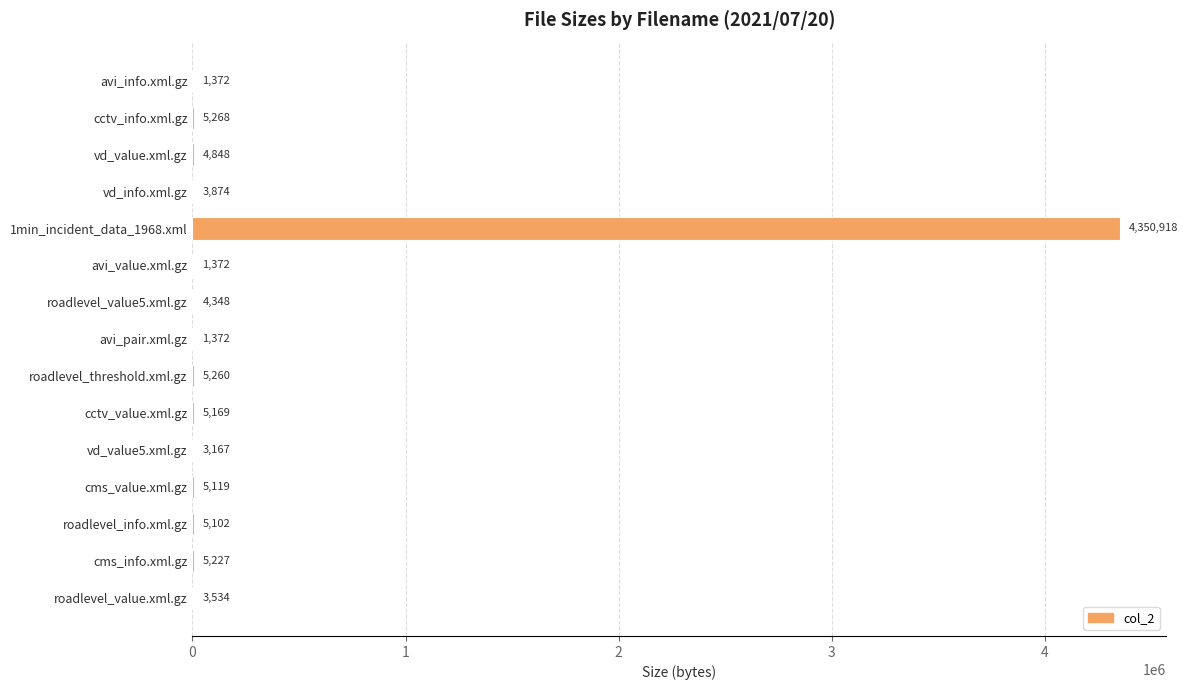

At which label is the value closest to 2176145?

cctv_info.xml.gz